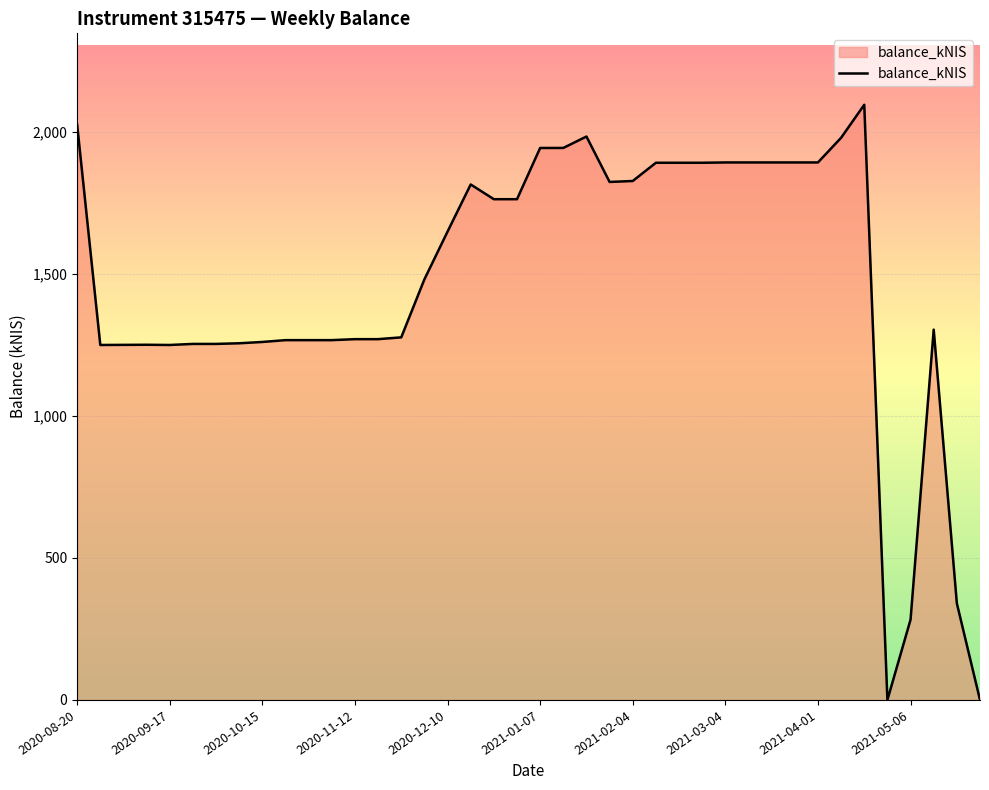

What is the maximum value shown in the chart?

2096.0